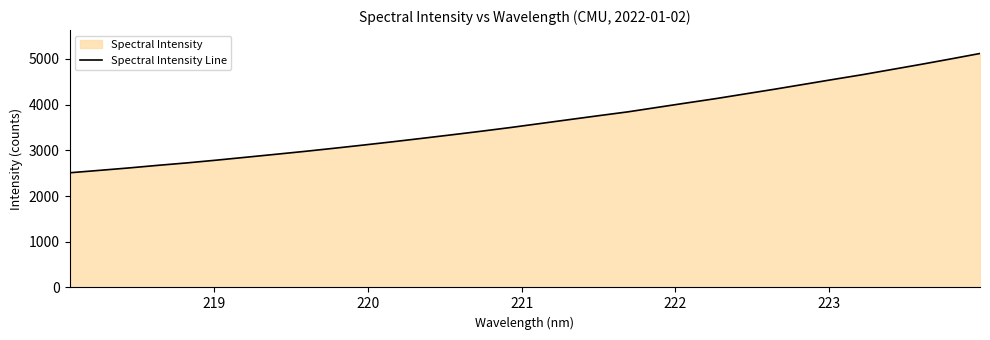

What is the maximum value shown in the chart?

5120.1